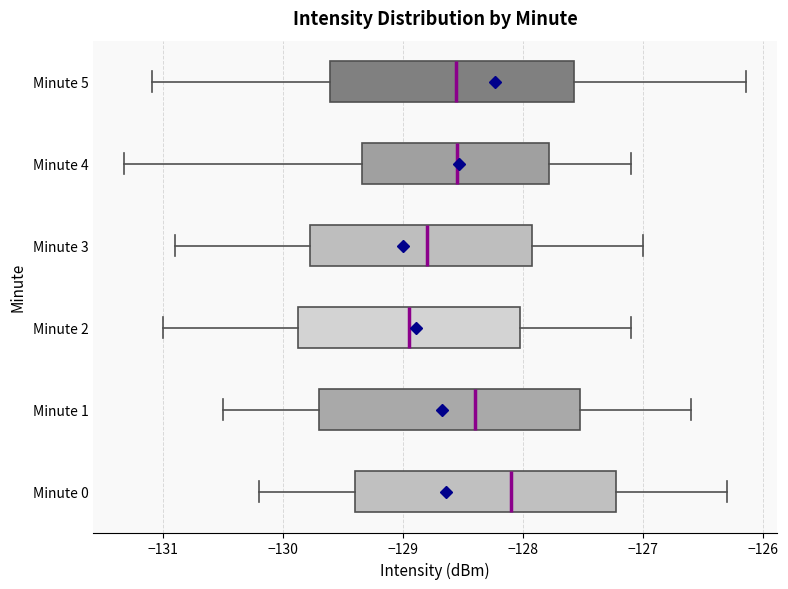

Reading bottom to top, read every box against the x-axis: the position of its median line, the range the box covers, and the ends of its whiskers. The values are not printed on the chart, so give them approximately, as read against the axis.

Minute 0: median -128.1, box -129.4 to -127.2, whiskers -130.2 to -126.3
Minute 1: median -128.4, box -129.7 to -127.5, whiskers -130.5 to -126.6
Minute 2: median -128.9, box -129.9 to -128.0, whiskers -131.0 to -127.1
Minute 3: median -128.8, box -129.8 to -127.9, whiskers -130.9 to -127.0
Minute 4: median -128.5, box -129.3 to -127.8, whiskers -131.3 to -127.1
Minute 5: median -128.6, box -129.6 to -127.6, whiskers -131.1 to -126.1